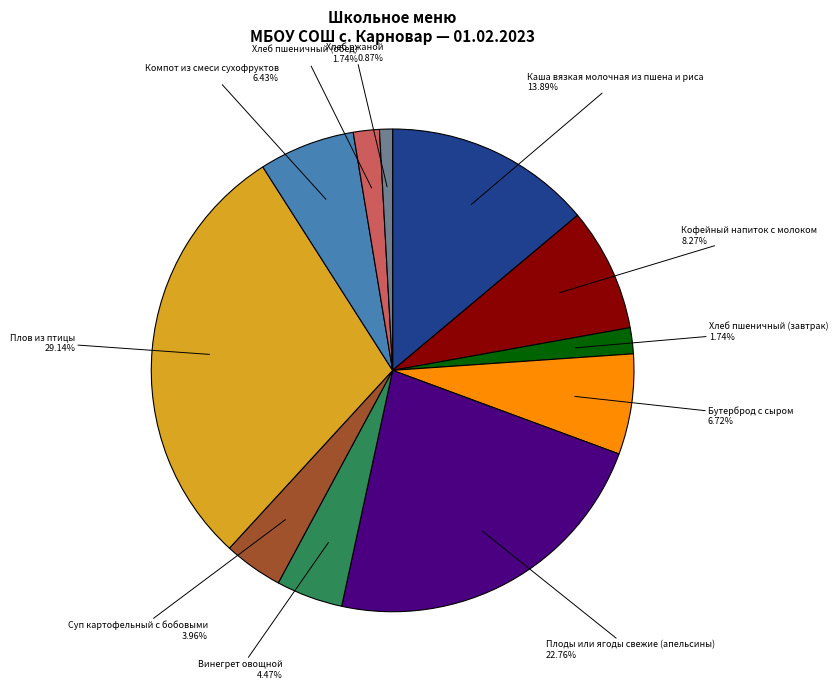

Is there a majority slice in this chart?

No